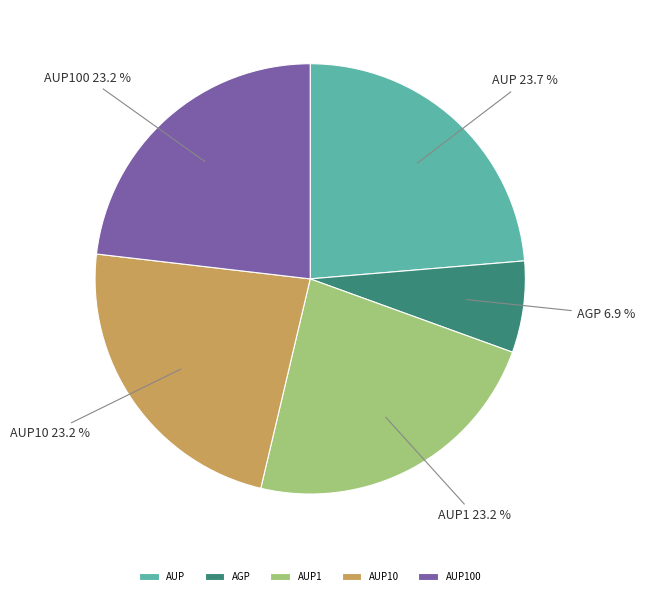

How many segments does this pie chart have?

5